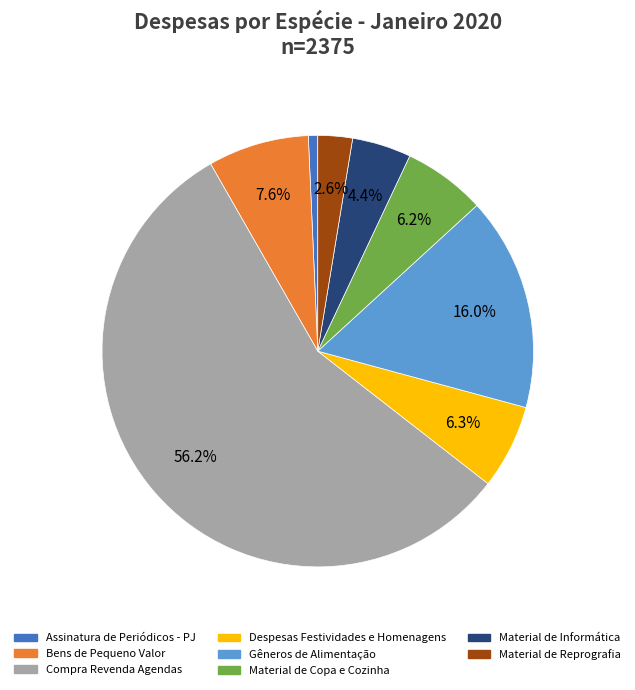

Does any single category account for the majority?

Yes